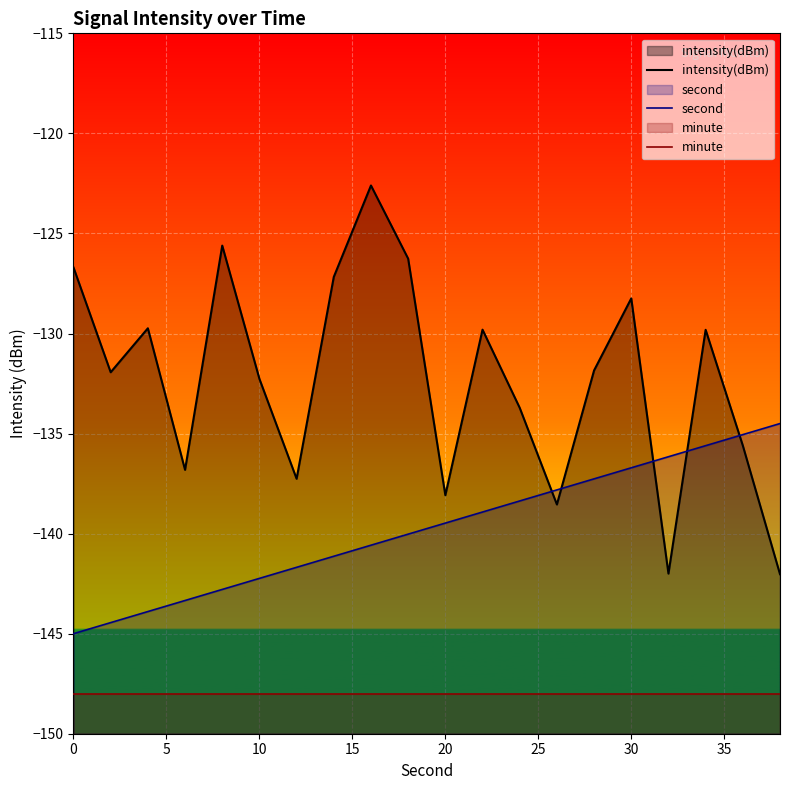

What are all the series names shown in the legend?

intensity(dBm), second, minute